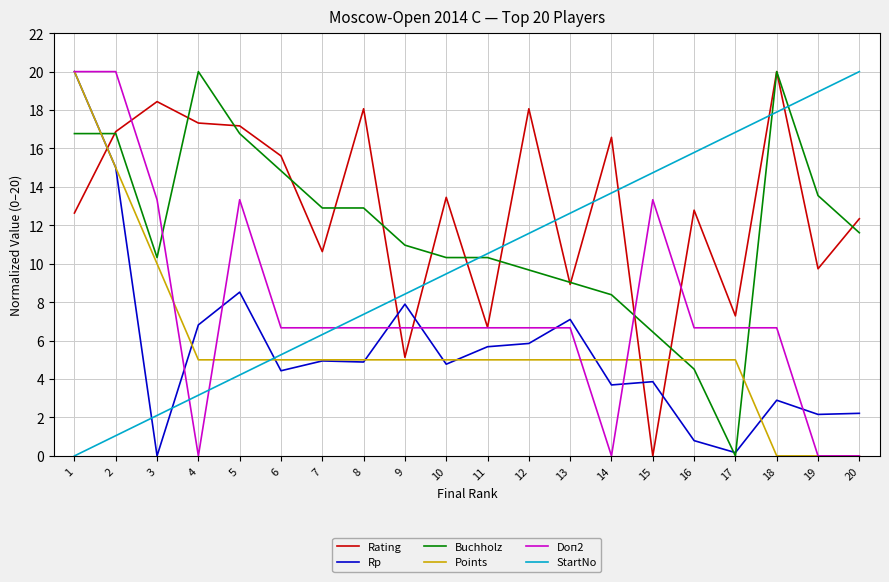

What is the difference between the maximum and minimum values in the Rp series?

20.0